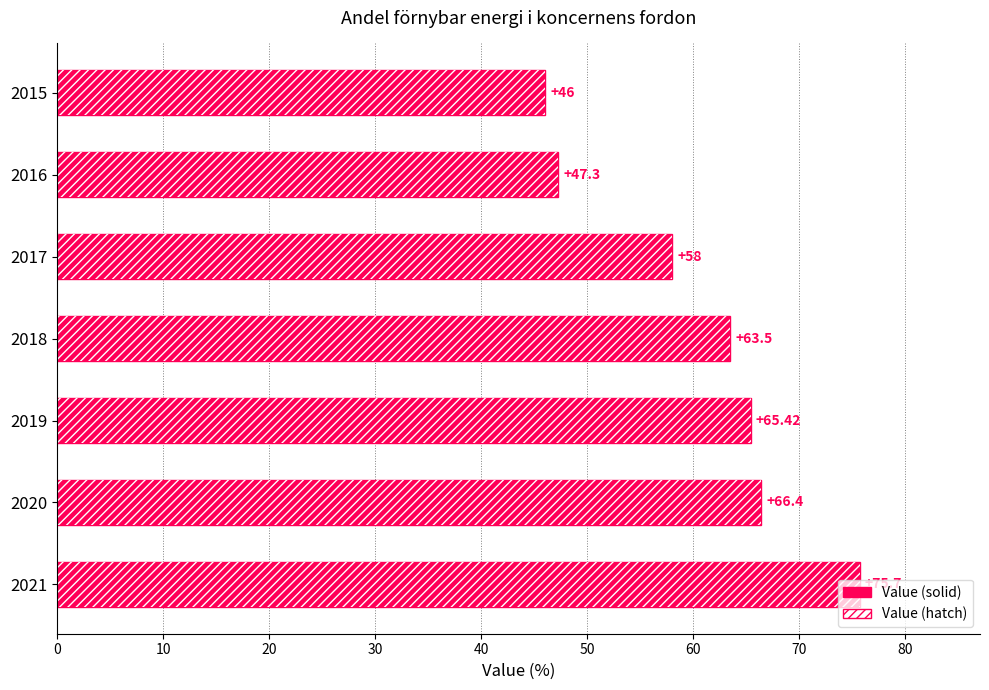

What is the sum of all Value values?

422.3